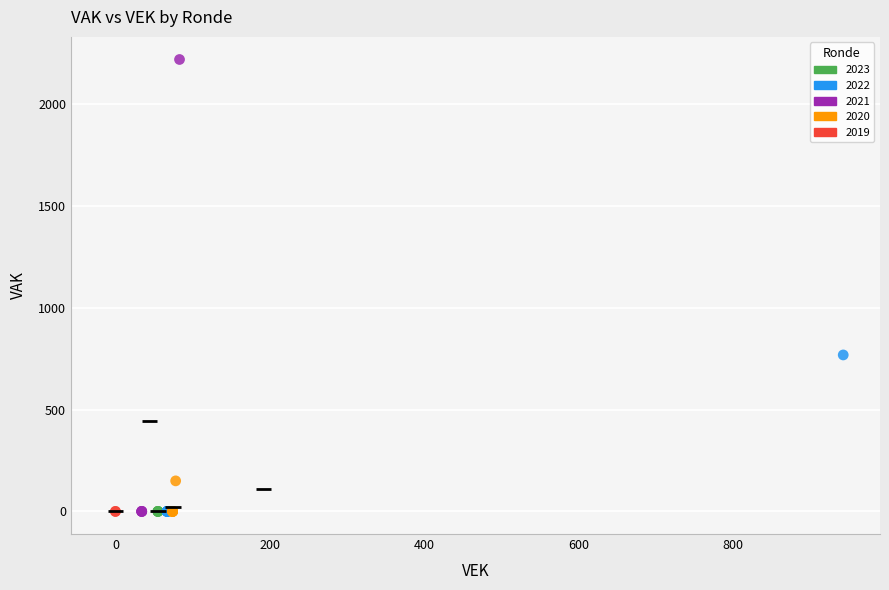

What are all the series names shown in the legend?

2023, 2022, 2021, 2020, 2019